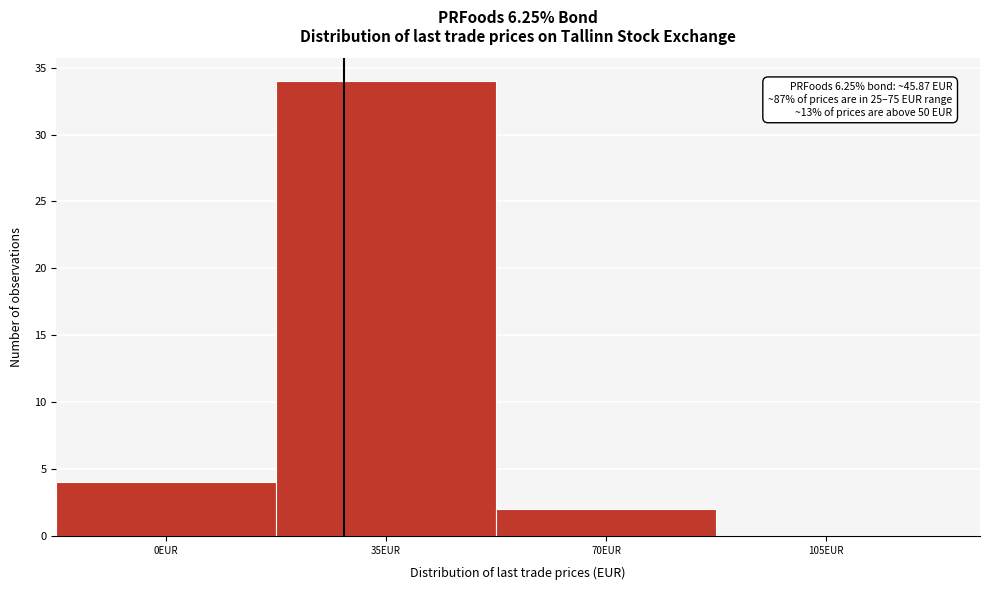

Reading left to right, list all the values displayed in this chart.

0EUR=4	35EUR=34	70EUR=2	105EUR=0